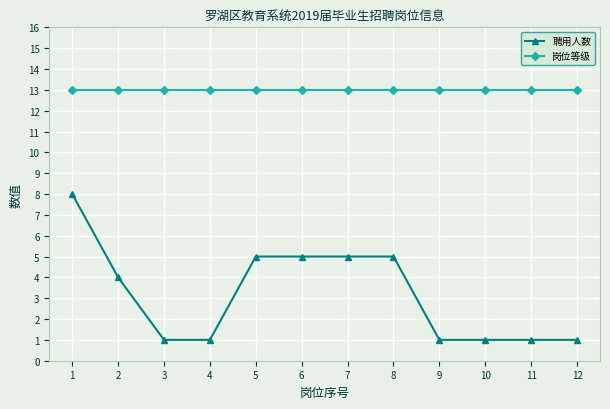

What are all the series names shown in the legend?

聘用人数, 岗位等级